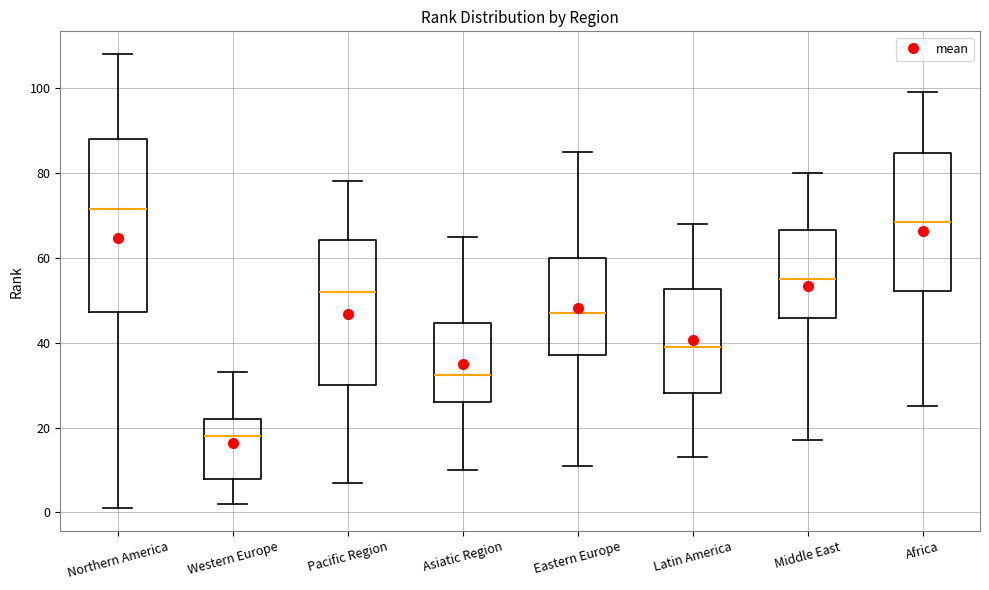

Reading left to right, read every box against the y-axis: the position of its median line, the range the box covers, and the ends of its whiskers. The values are not printed on the chart, so give them approximately, as read against the axis.

Northern America: median 72, box 48 to 88, whiskers 2 to 108
Western Europe: median 18, box 8 to 22, whiskers 2 to 34
Pacific Region: median 52, box 30 to 64, whiskers 8 to 78
Asiatic Region: median 32, box 26 to 44, whiskers 10 to 66
Eastern Europe: median 48, box 38 to 60, whiskers 12 to 86
Latin America: median 40, box 28 to 52, whiskers 14 to 68
Middle East: median 56, box 46 to 66, whiskers 18 to 80
Africa: median 68, box 52 to 84, whiskers 26 to 100